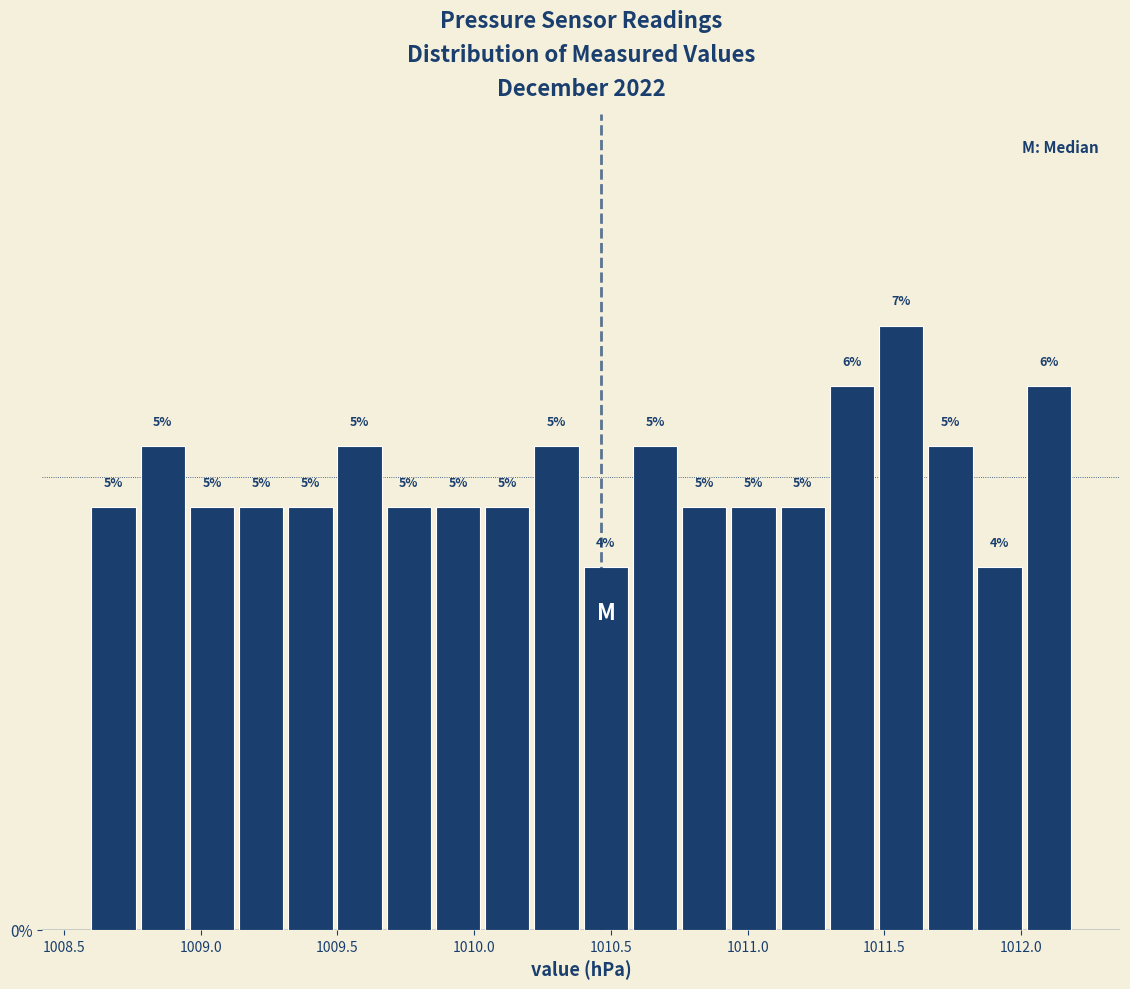

Read against the x-axis, roughly where is the centre of the tallest bar?

1011.55